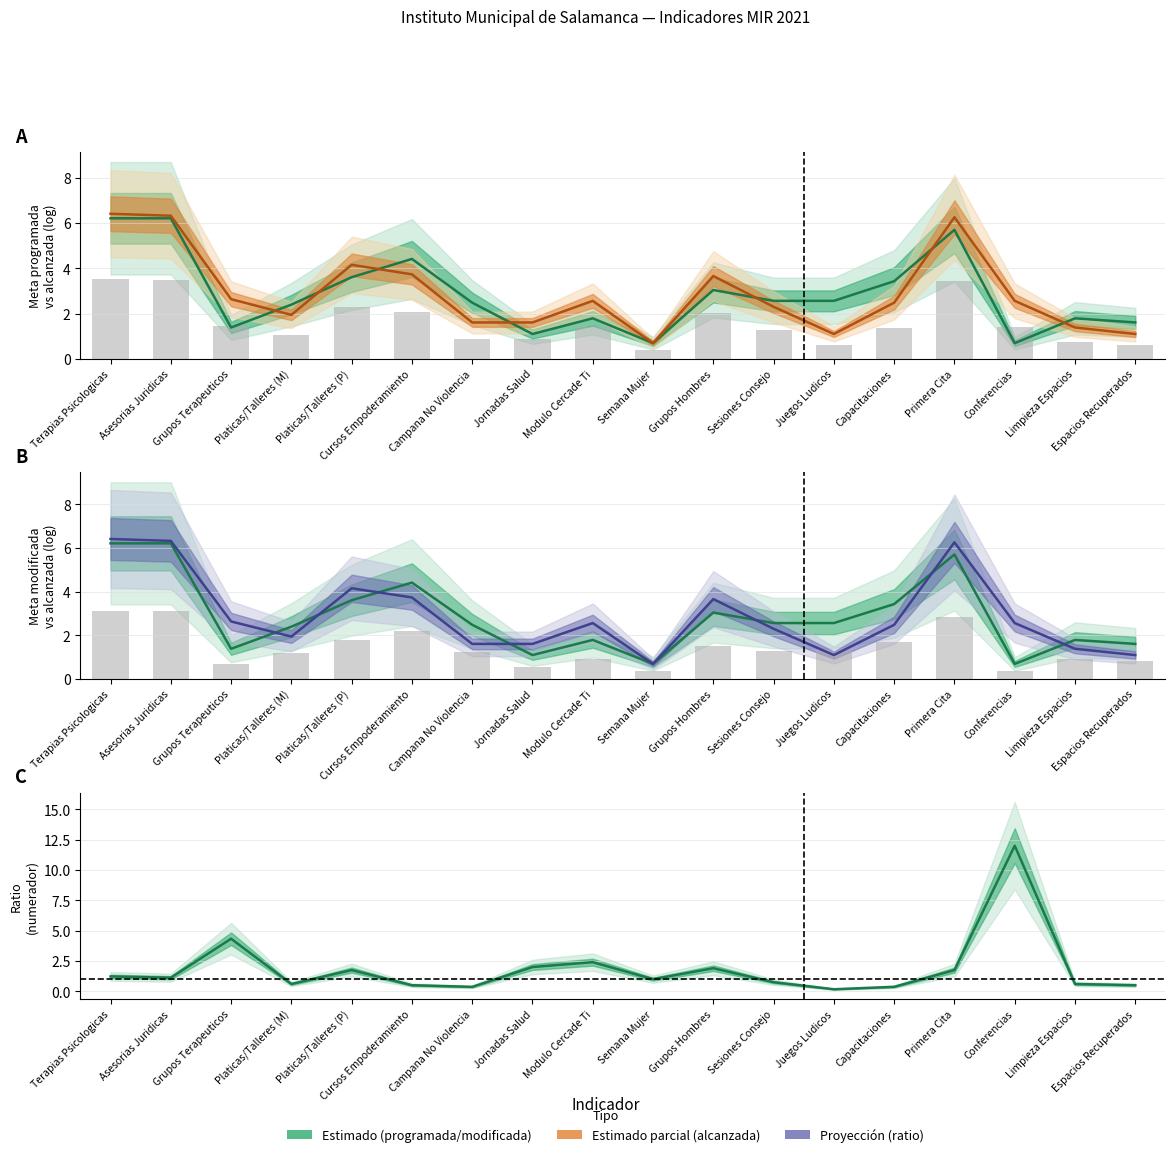

Which series changed the most between Modulo Cercade Ti and Semana Mujer?

Meta alcanzada